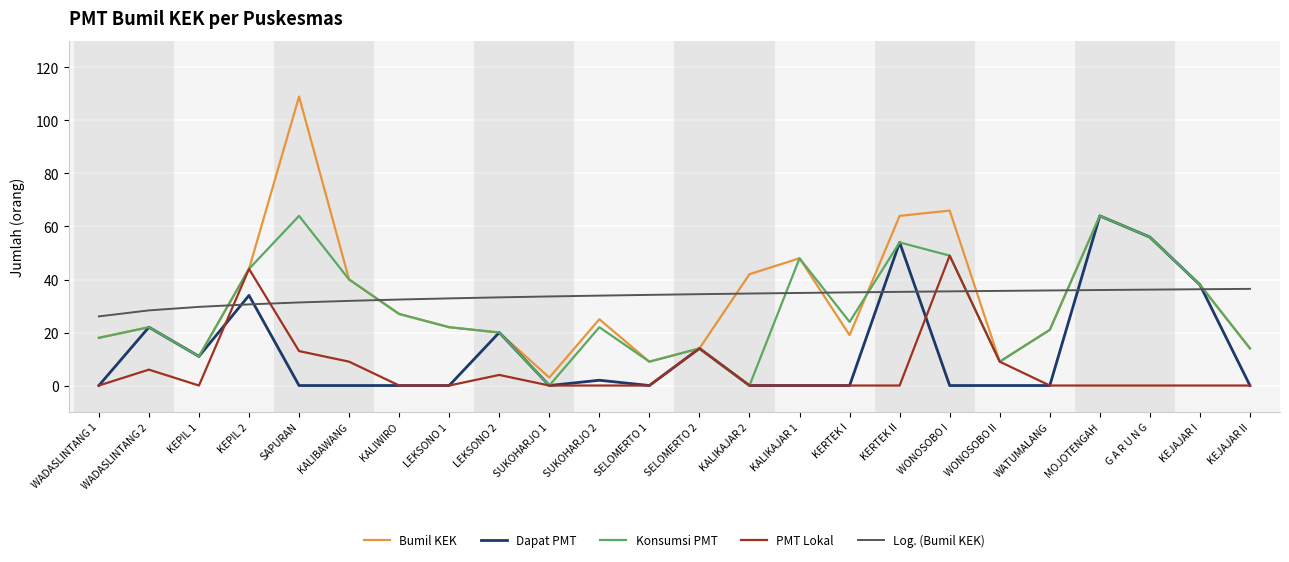

What position from the right is MOJOTENGAH?

4